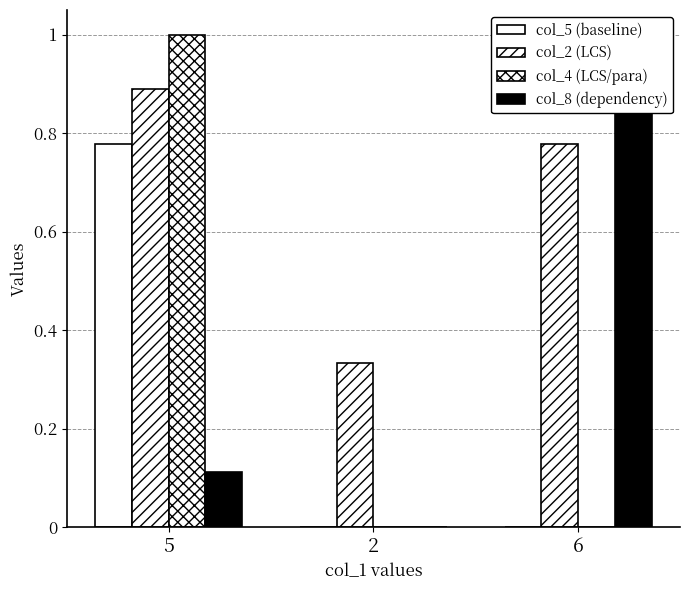

Which has a higher value, 2 or 5?

5